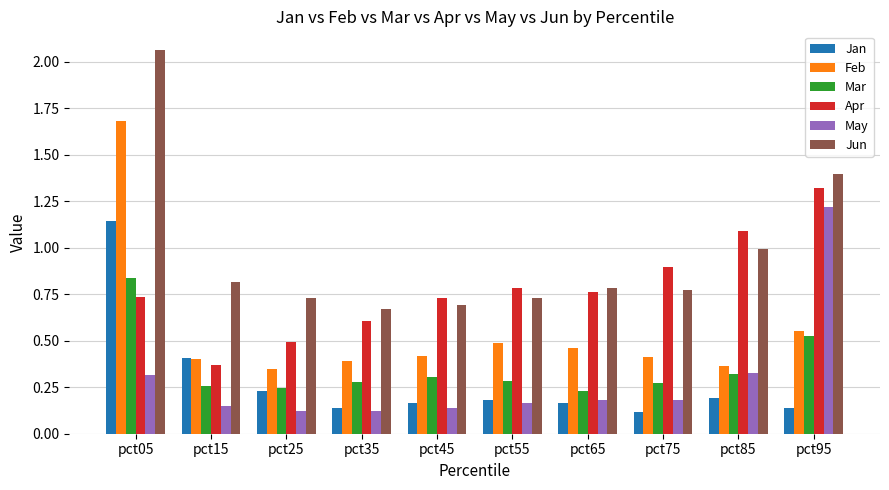

The Jan series shows 0.1 at pct75. True or false?

True